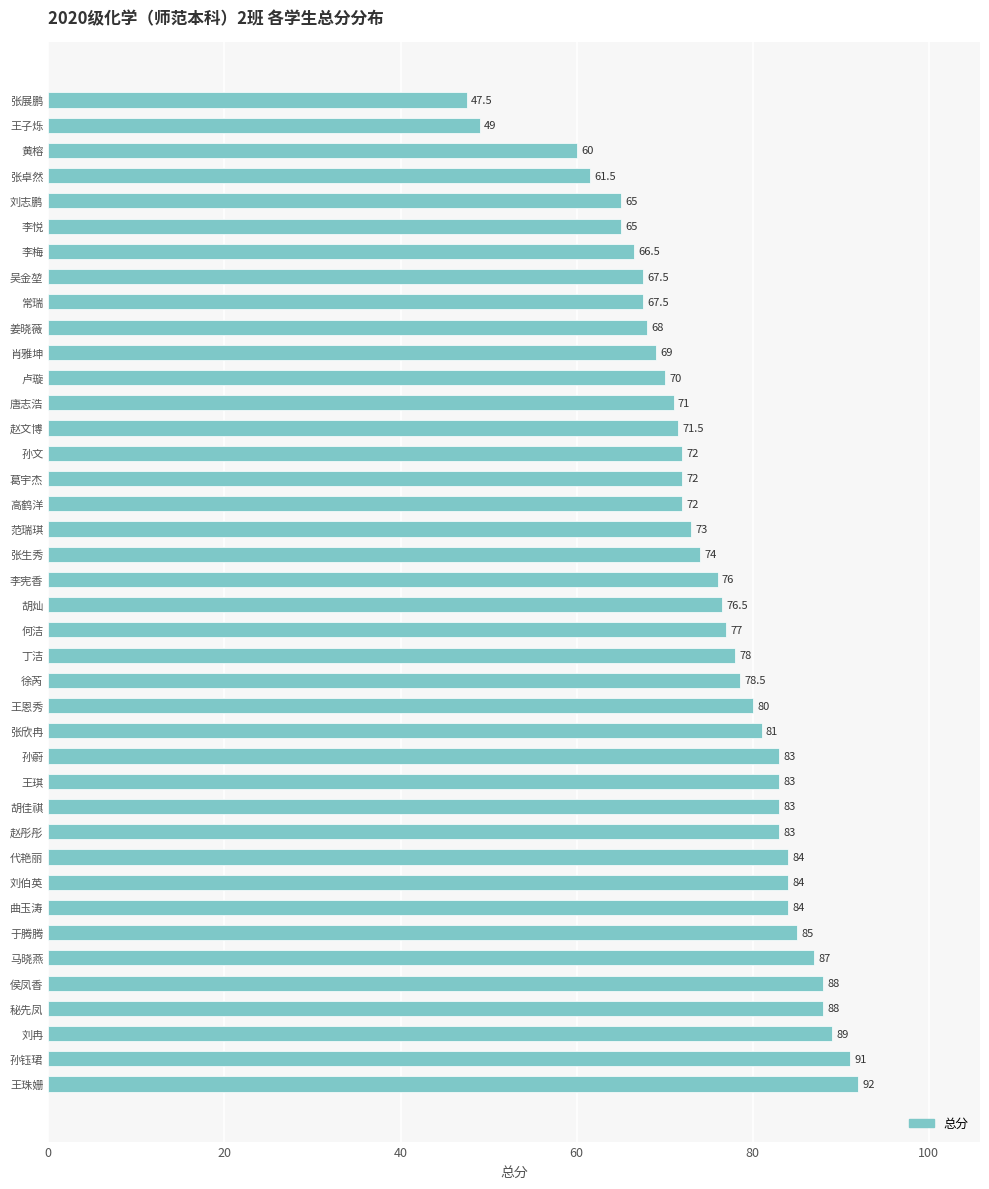

What is the difference between the values at 刘志鹏 and 张生秀?

9.0